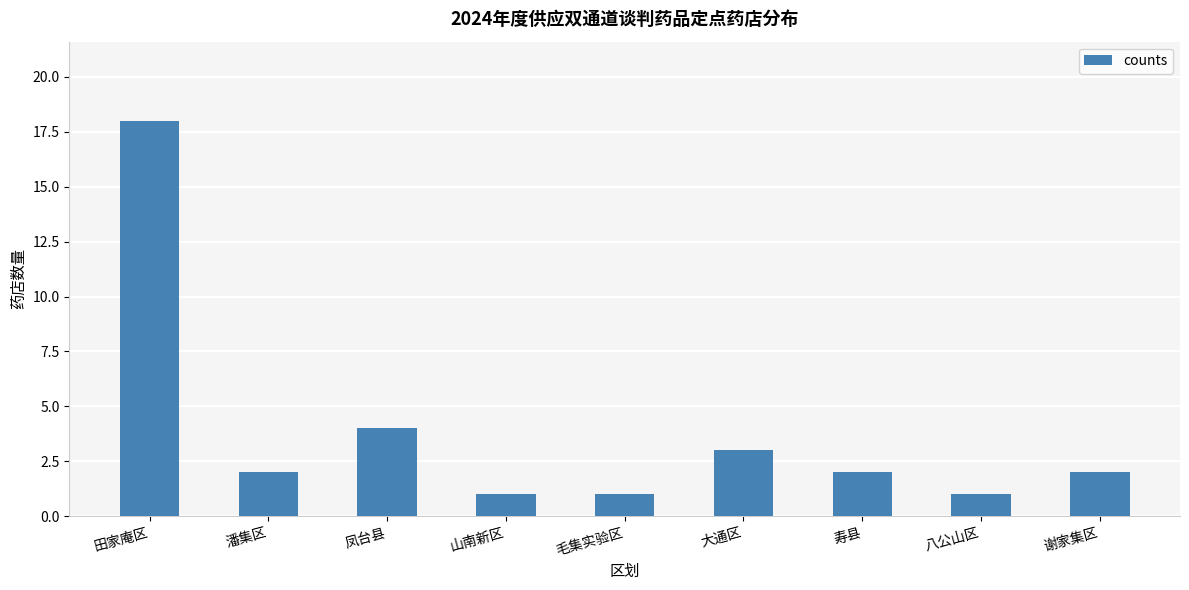

At which label does the data first exceed 2?

田家庵区